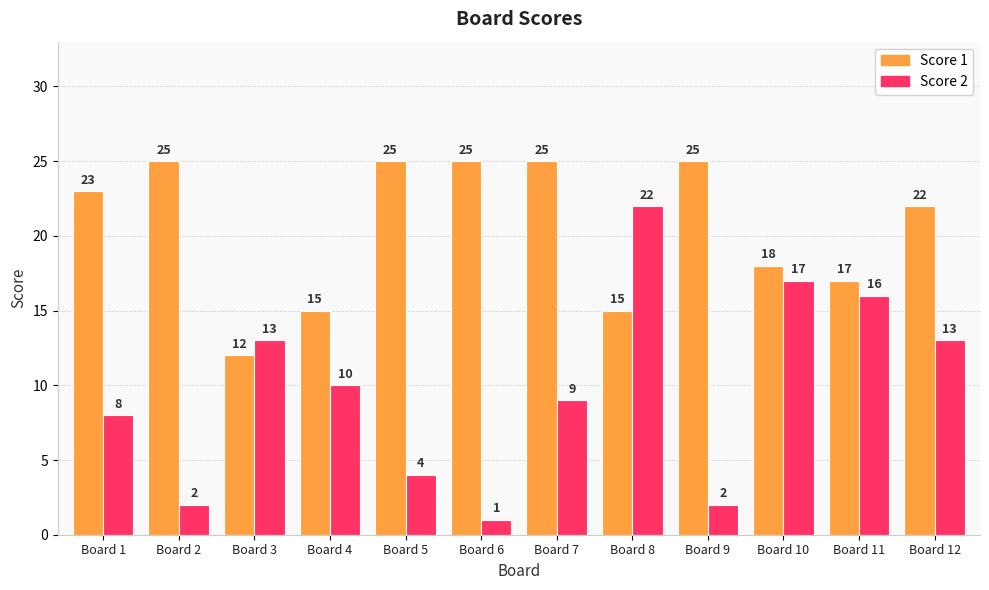

What is the minimum value for Score 1?

12